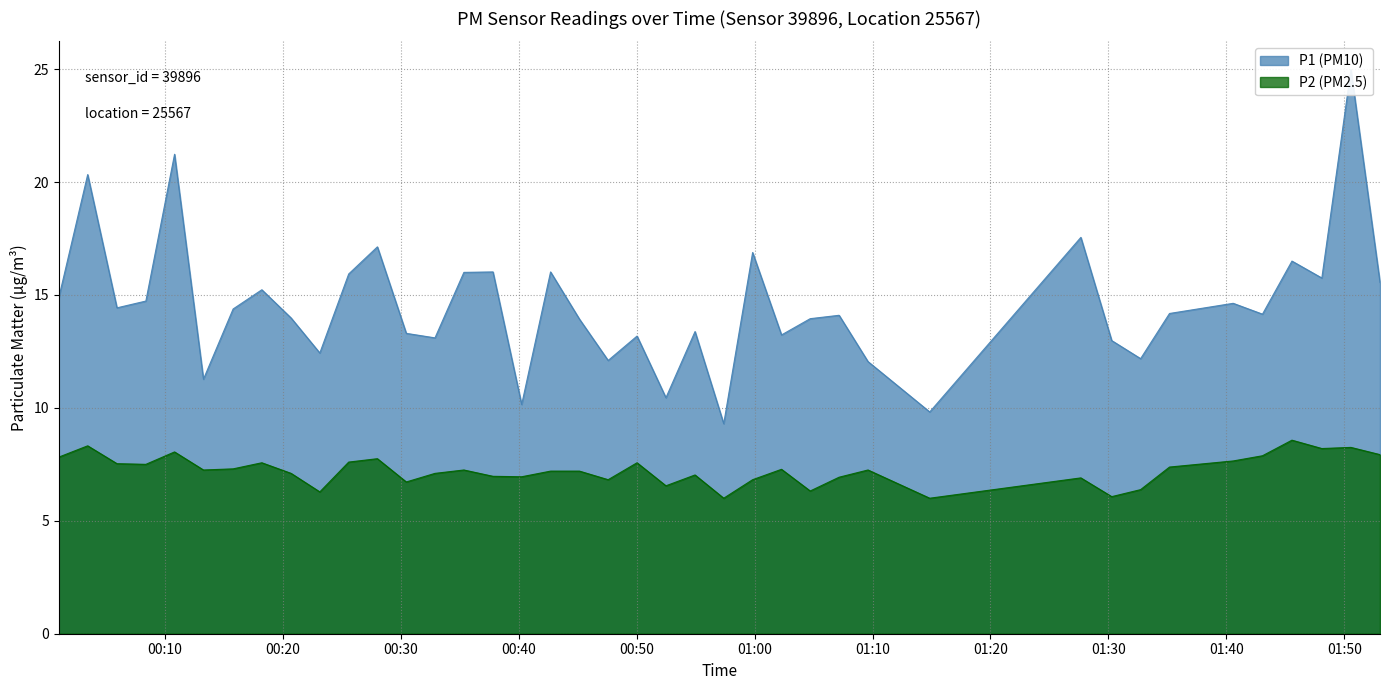

What is the label of the 24th point from the right?

00:40